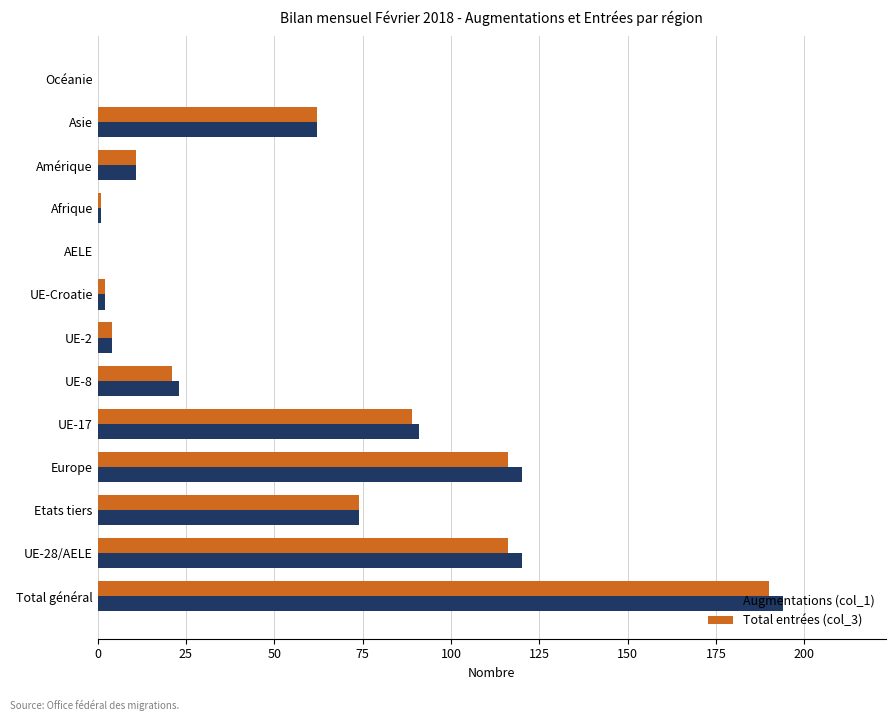

What is the greatest value displayed?

194